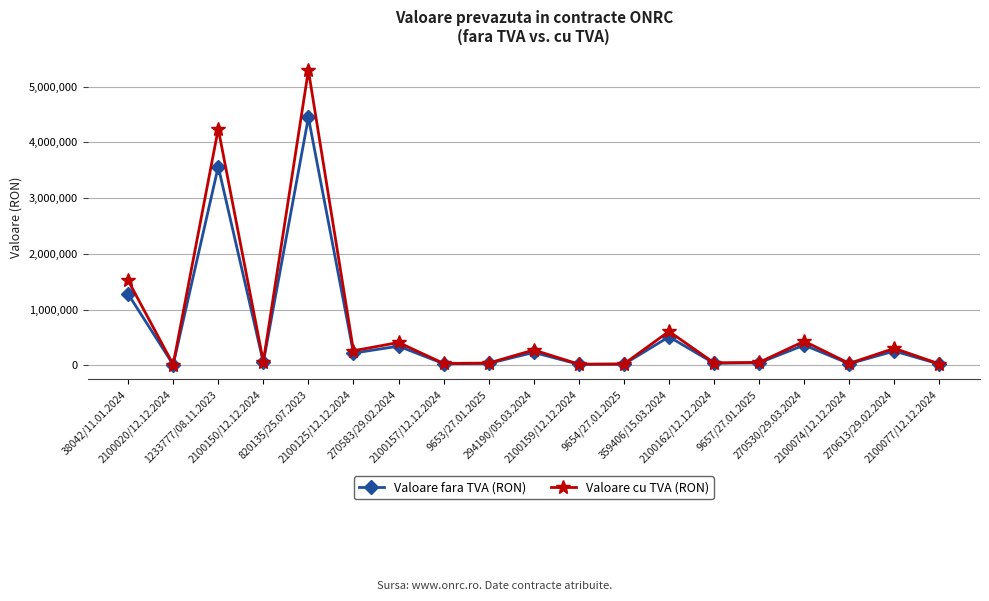

How many lines are shown in the chart?

2